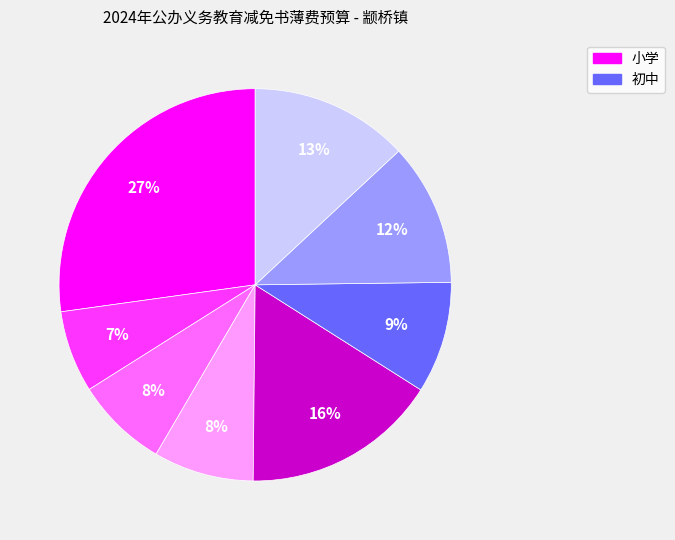

To the nearest percent, what is the average slice percentage?

12%